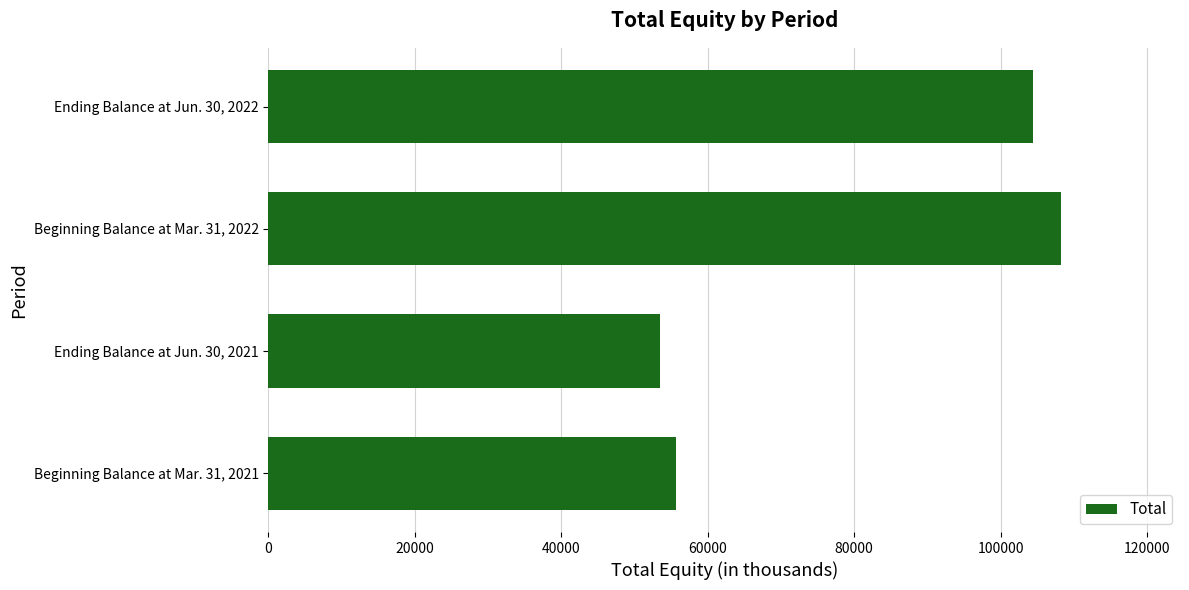

What is the sum of all values?

321790